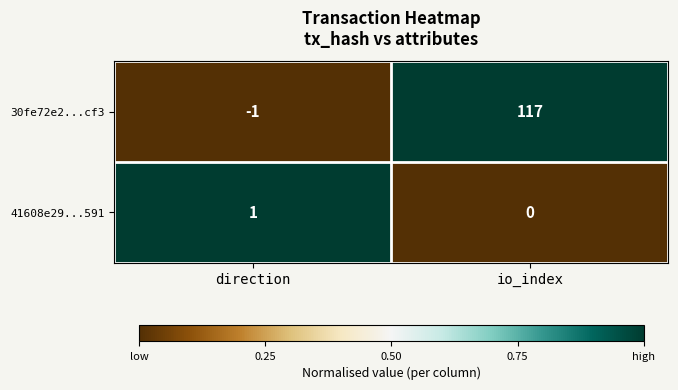

Which series has the largest total across all categories?

30fe72e2...cf3